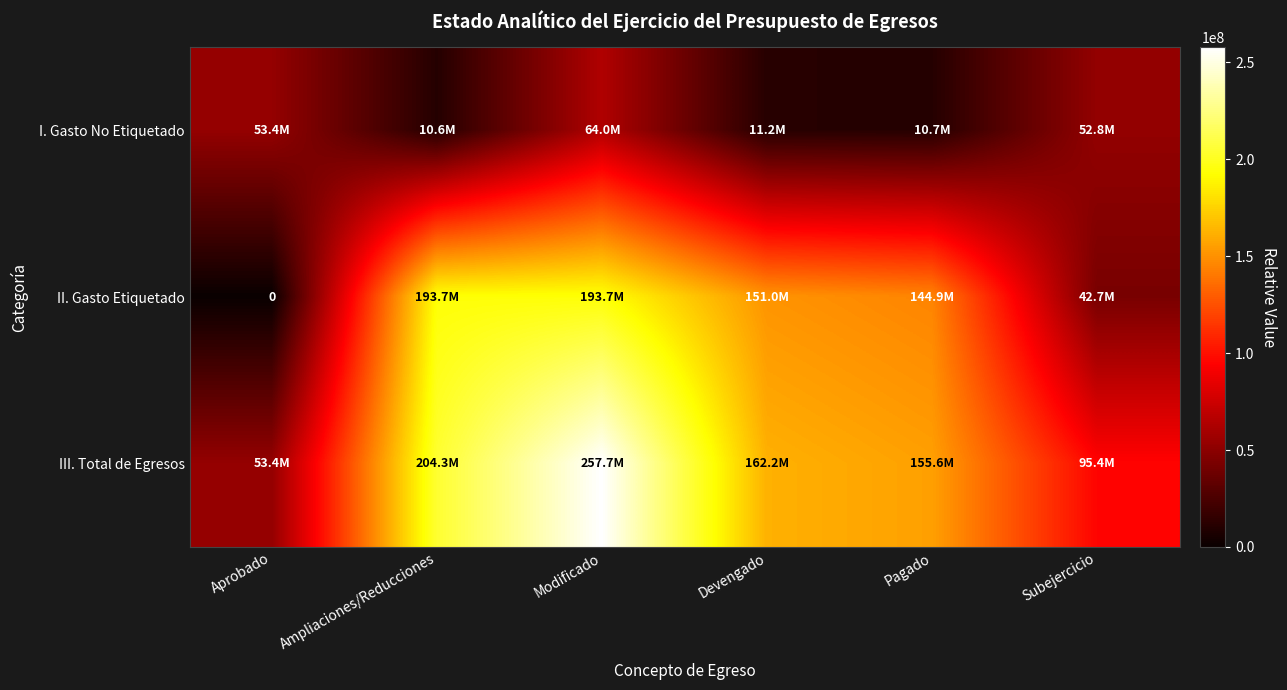

What is the greatest value displayed?

257678998.2